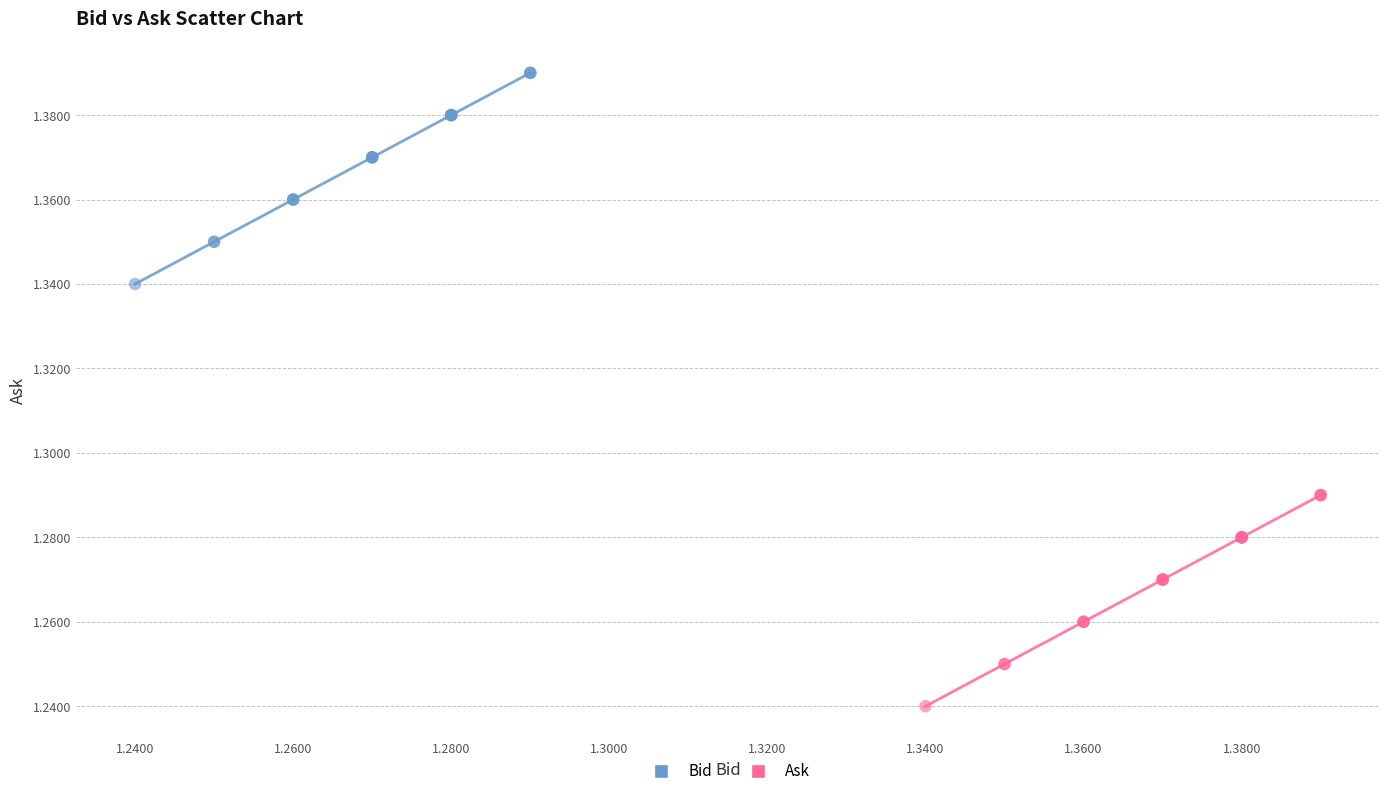

Which series contains the lowest Y value?

Ask